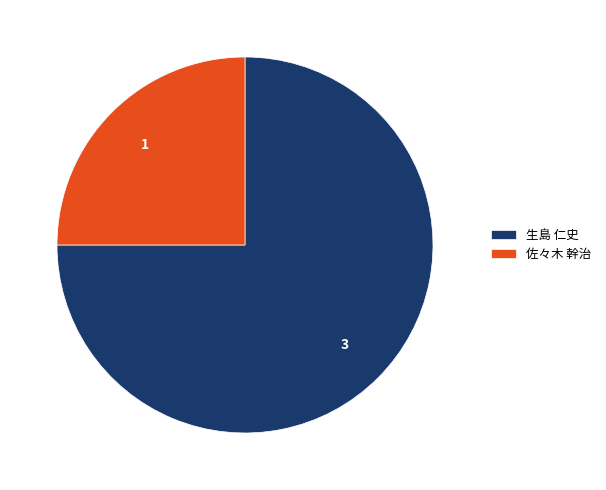

Does any single category account for the majority?

Yes